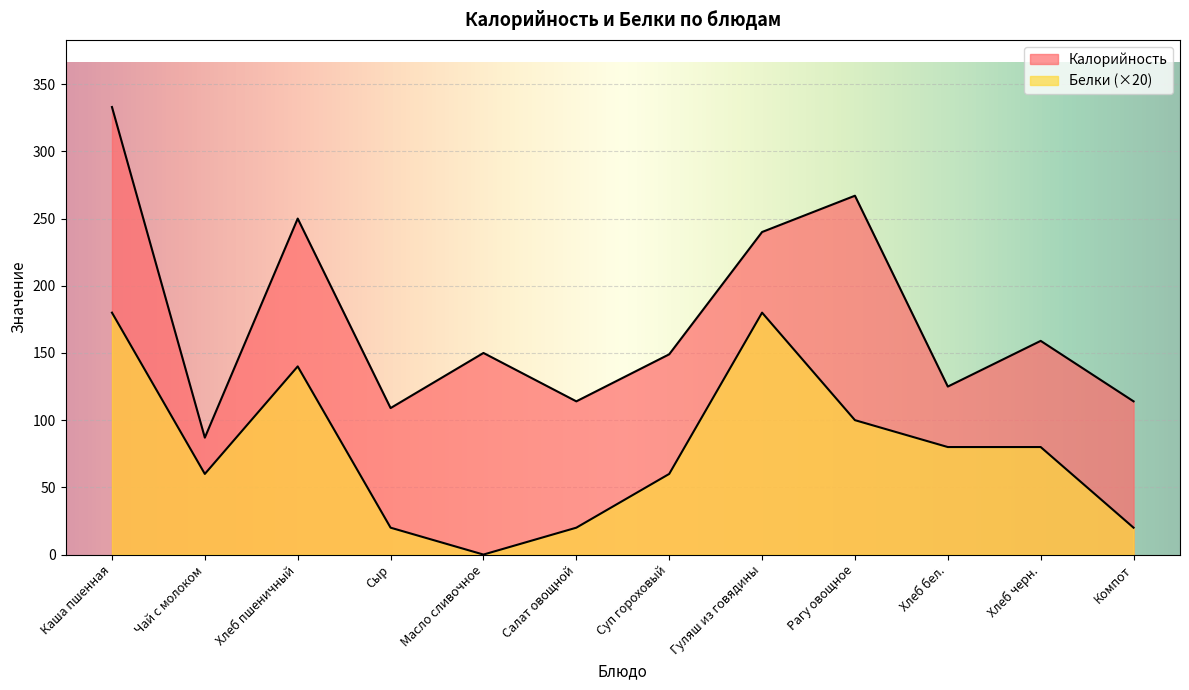

In Калорийность, how many points are lower than both neighbors (excluding endpoints)?

4